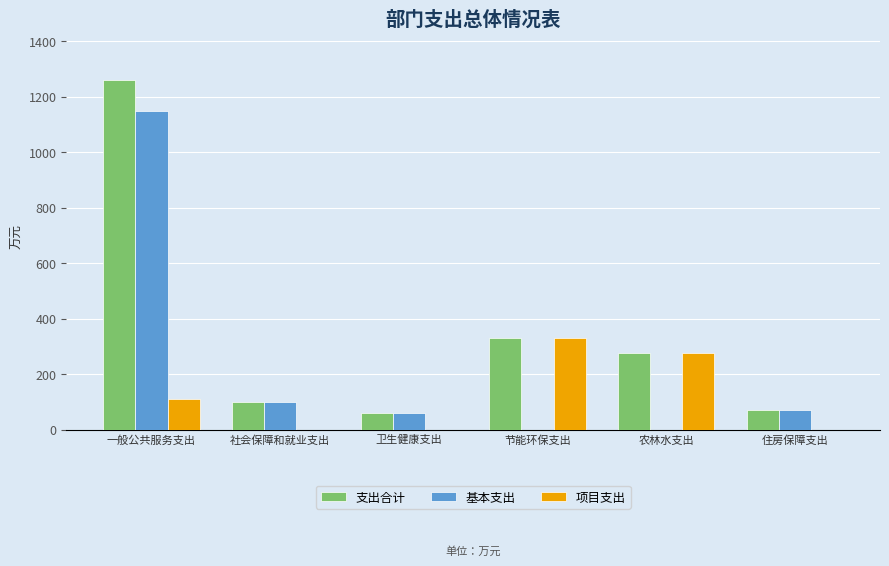

What value does the 支出合计 series have at 卫生健康支出?

59.4